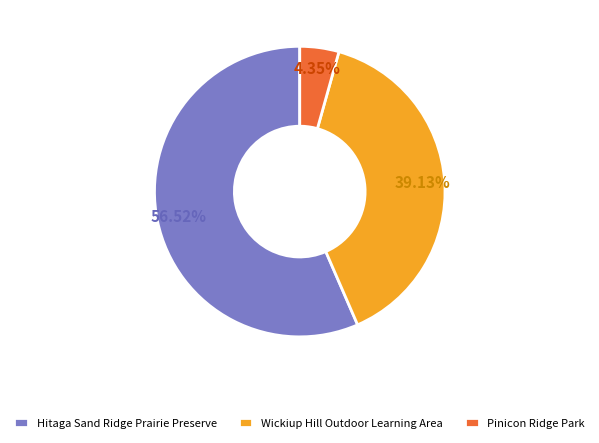

How many slices are in this pie chart?

3